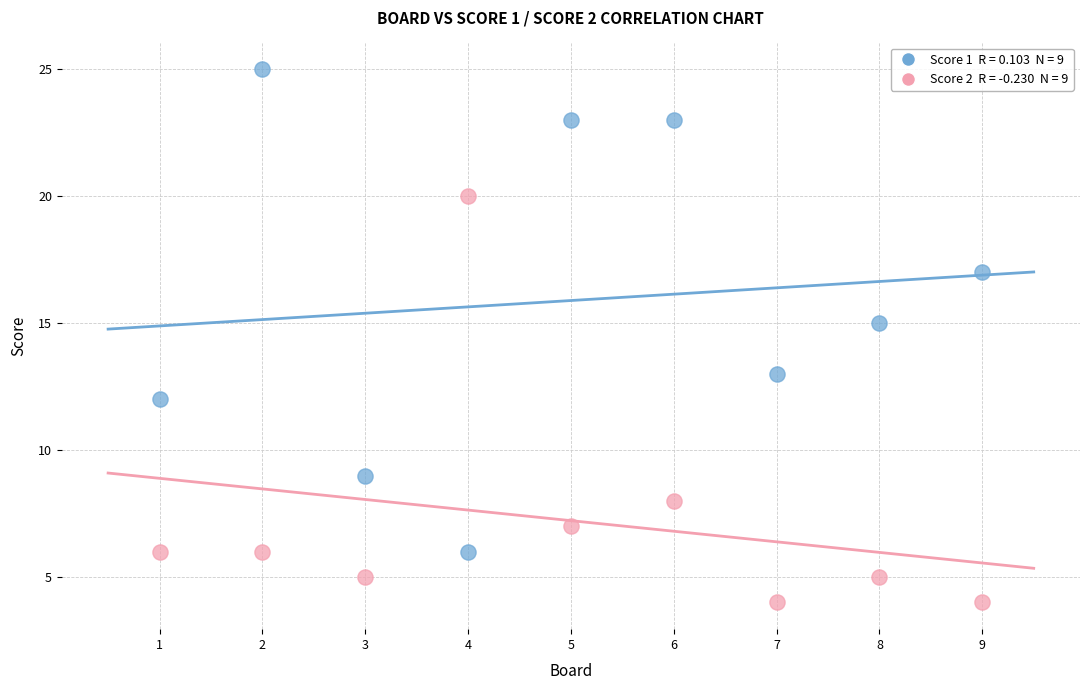

Across all data points, what is the range of Y values (max minus min)?

21